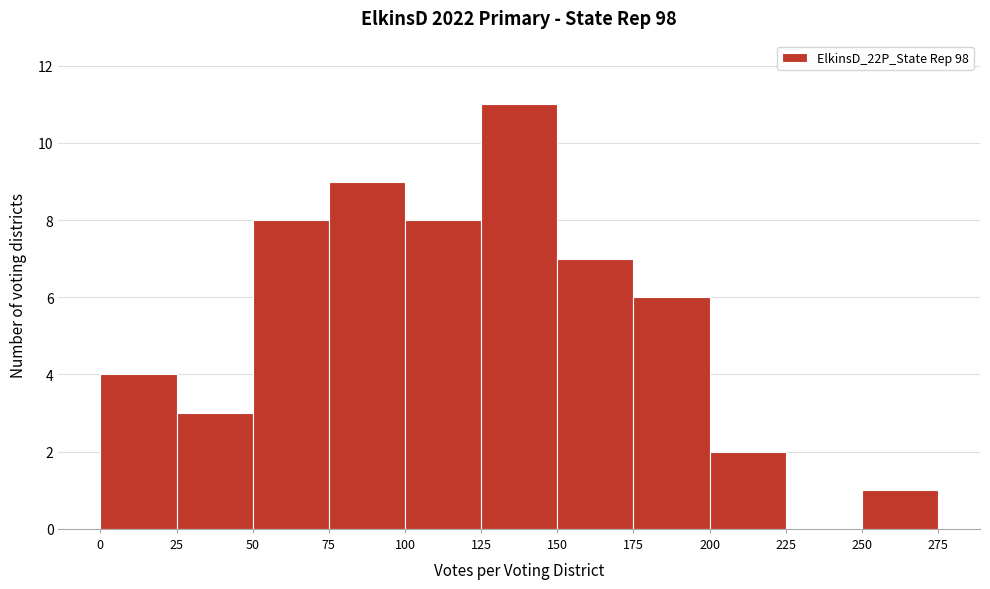

How tall is the bar that spans 100 to 125 on the x-axis? The values are not printed on the chart, so give them approximately, as read against the axis.

8